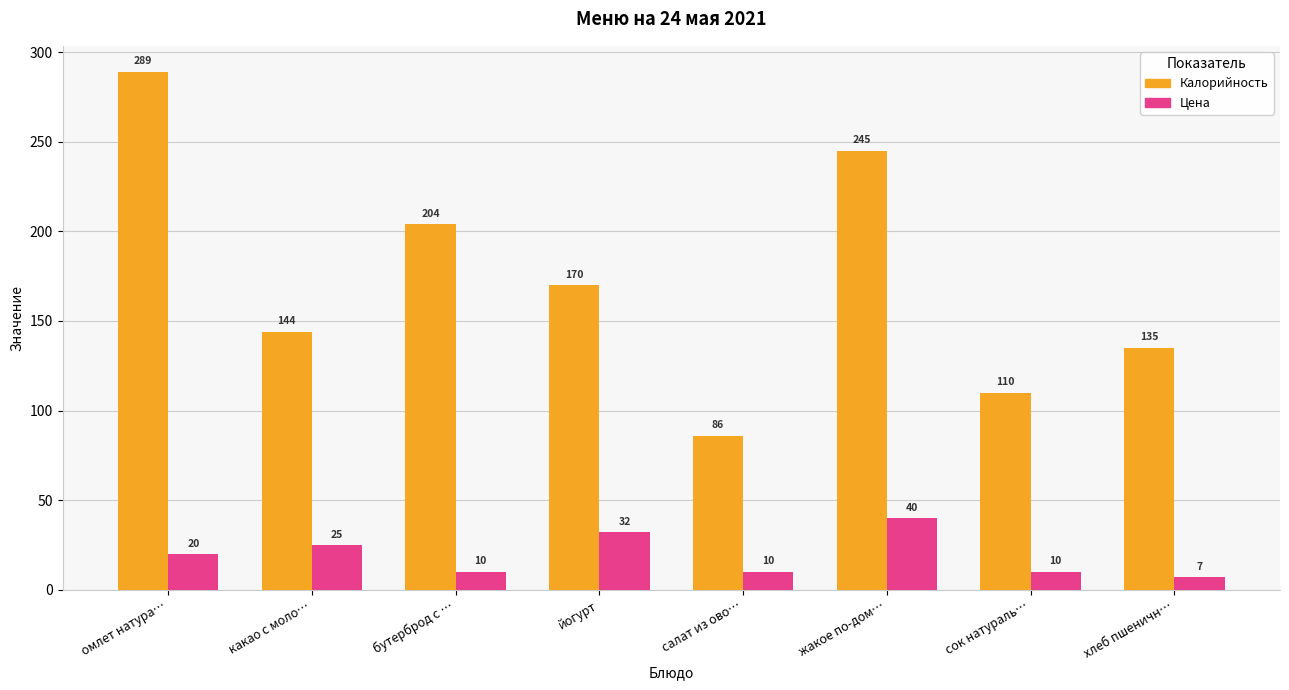

What is the lowest value of the Цена series?

7.0